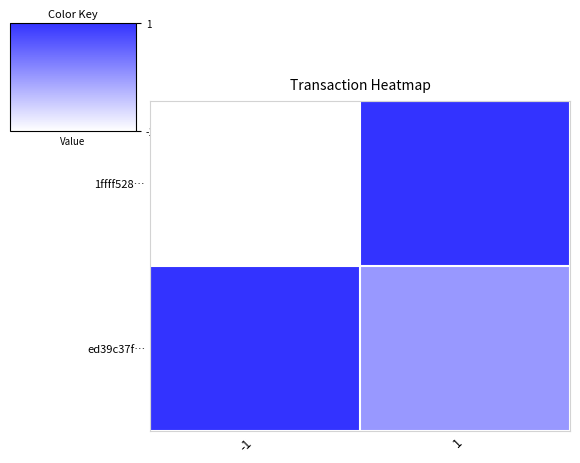

Reading left to right, what are all the values shown in this chart?

1ffff528…: -1=-1	1=1
ed39c37f…: -1=1	1=0